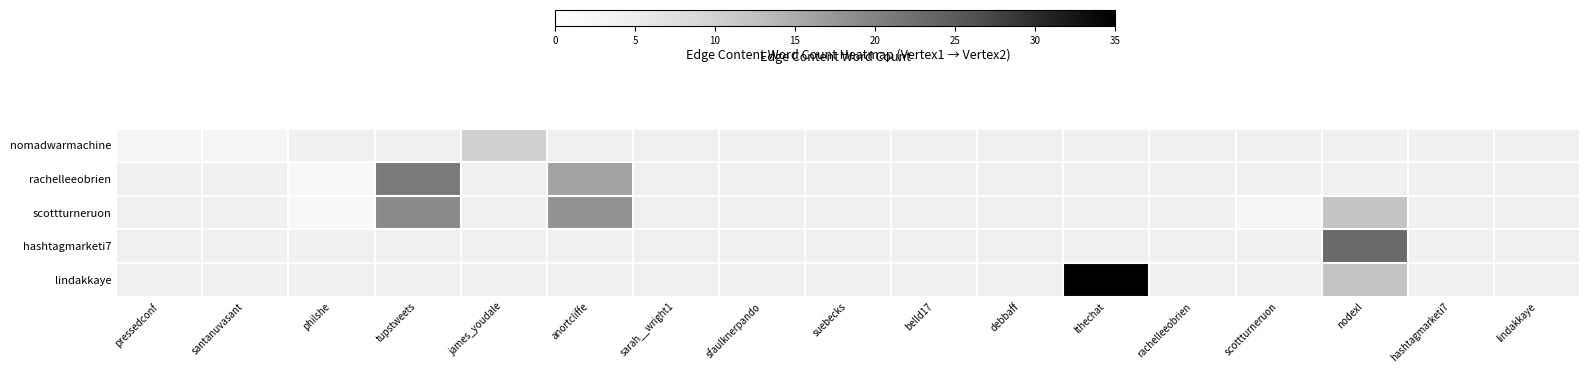

Which label corresponds to the largest value in the chart?

lthechat